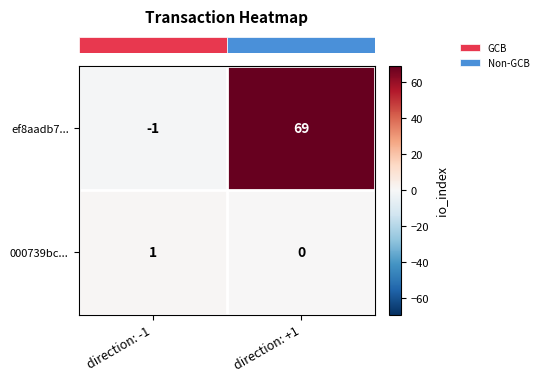

Which label corresponds to the largest value in the chart?

direction: +1